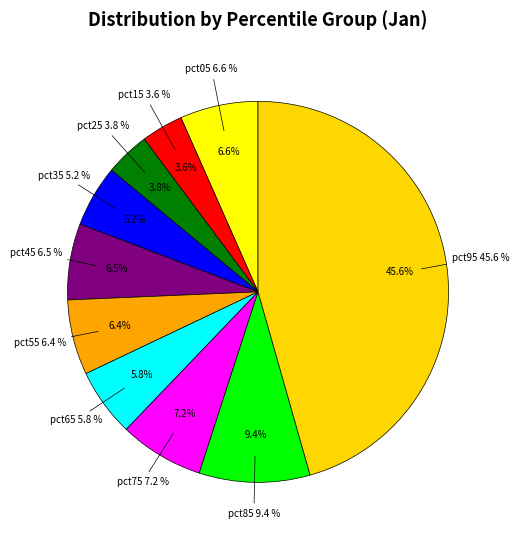

What is the smallest slice in the pie chart?

pct15